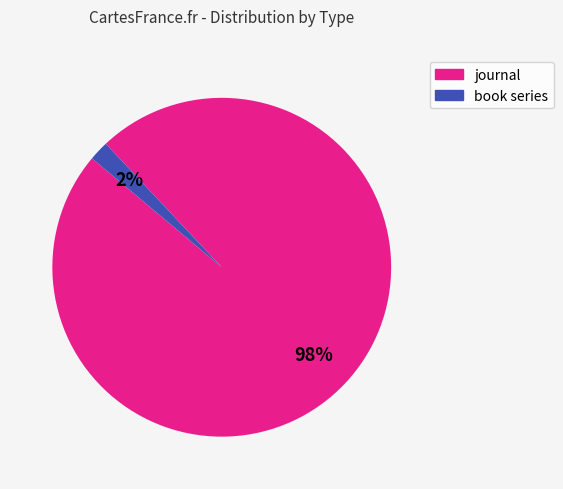

Between book series and journal, which is larger?

journal